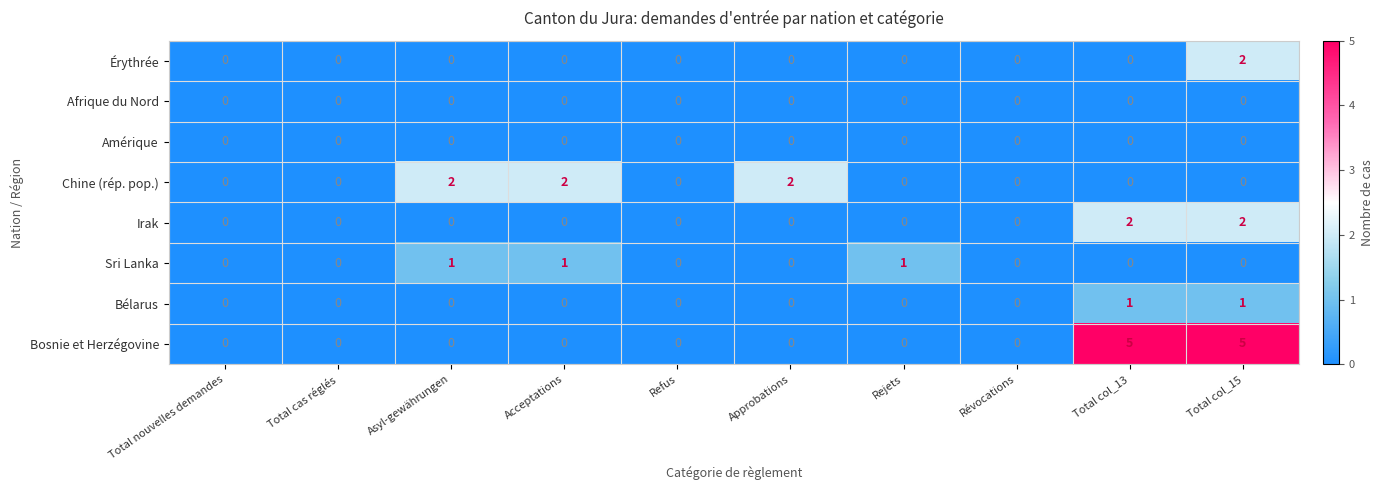

Between Refus and Total col_15, which series saw the biggest shift?

Bosnie et Herzégovine